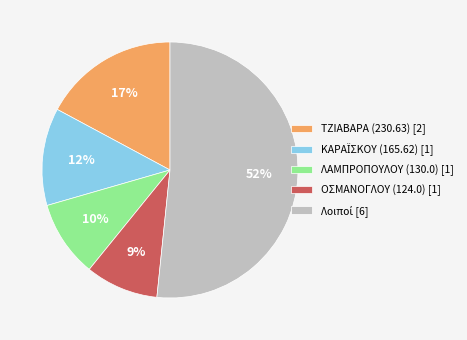

Is there any slice that represents more than half of the pie?

Yes